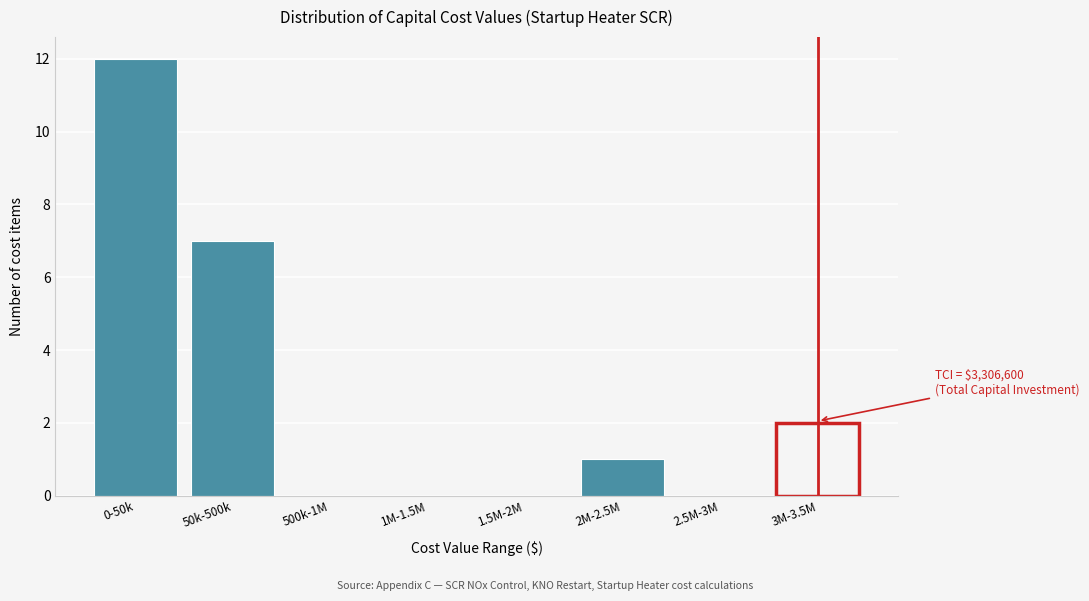

Reading left to right, list all the values displayed in this chart.

0-50k=12	50k-500k=7	500k-1M=0	1M-1.5M=0	1.5M-2M=0	2M-2.5M=1	2.5M-3M=0	3M-3.5M=2